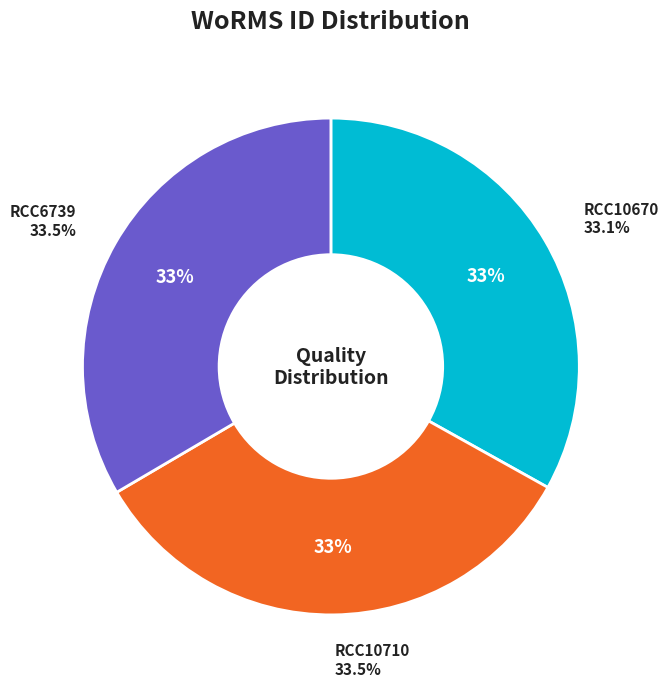

Which has a higher value, RCC6739 or RCC10710?

RCC6739